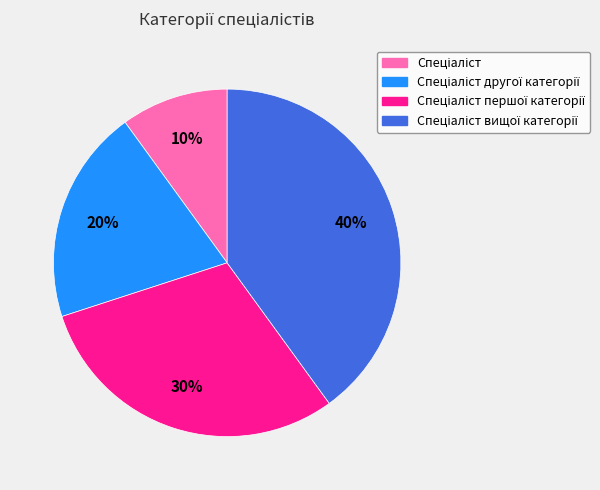

Does any single category account for the majority?

No